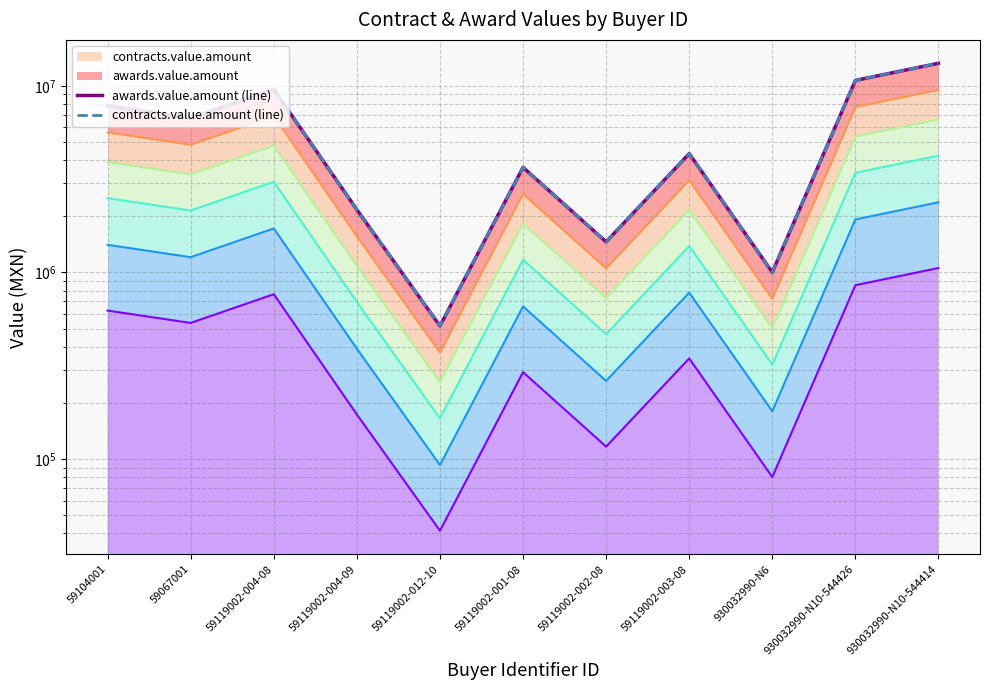

What value does the awards.value.amount (line) series have at 59104001?

7813884.8